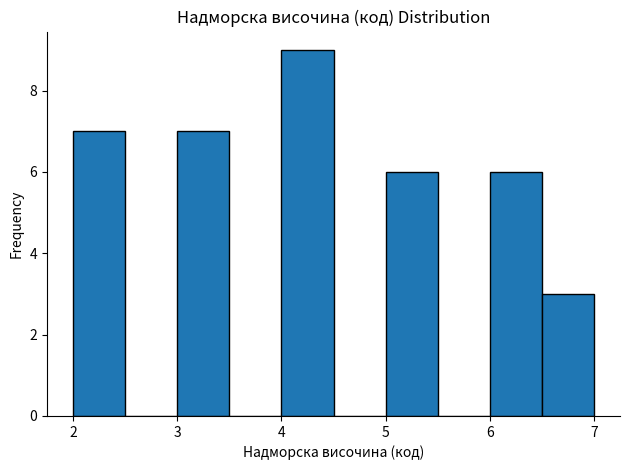

Reading left to right, transcribe this chart: for each bar, give the range it covers on the x-axis and its height. The values are not printed on the chart, so give them approximately, as read against the axis.

2.0 to 2.5: 7
2.5 to 3.0: 0
3.0 to 3.5: 7
3.5 to 4.0: 0
4.0 to 4.5: 9
4.5 to 5.0: 0
5.0 to 5.5: 6
5.5 to 6.0: 0
6.0 to 6.5: 6
6.5 to 7.0: 3